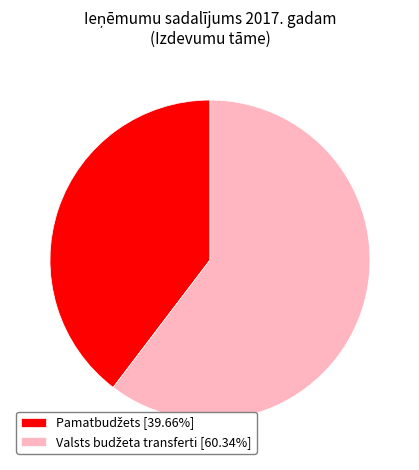

How many slices are in this pie chart?

2